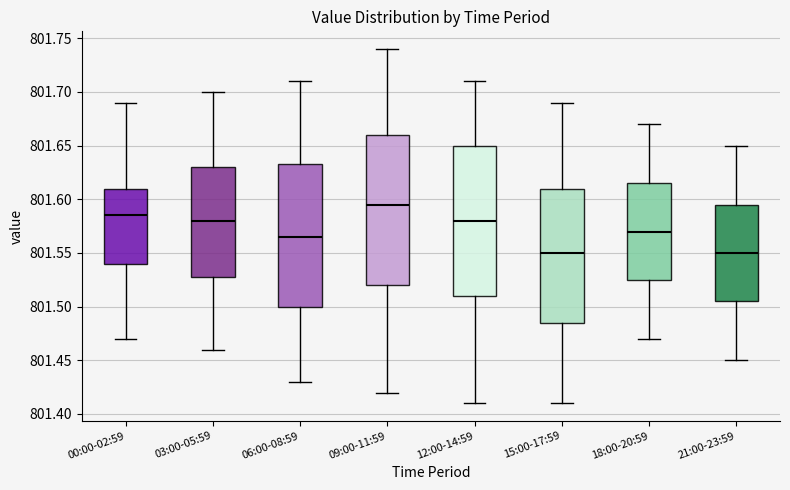

Where does the median line of the box for 21:00-23:59 sit on the y-axis? The values are not printed on the chart, so give them approximately, as read against the axis.

801.550